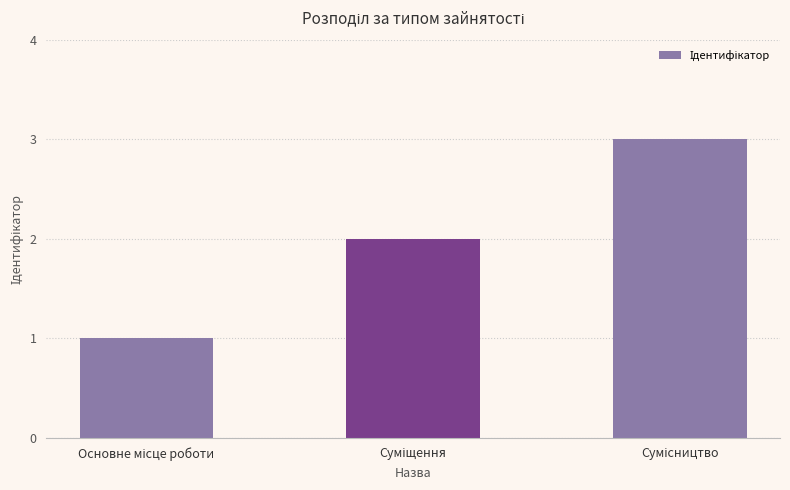

How many data points are less than 2?

1